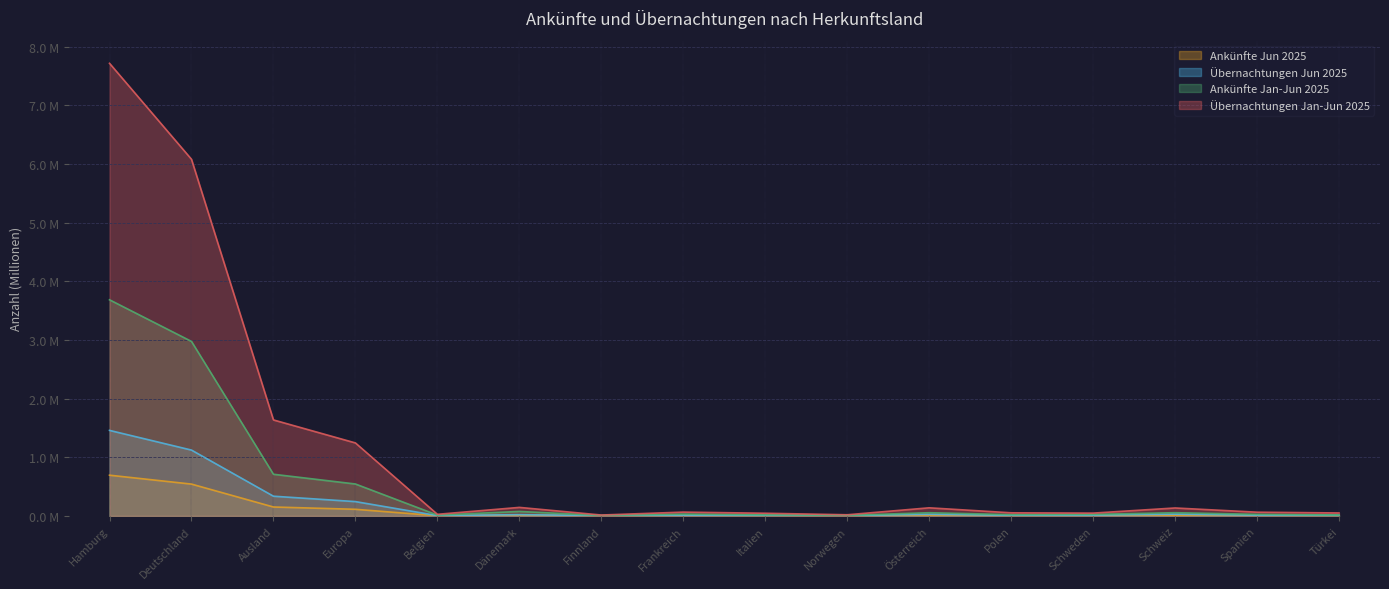

Is it true that Übernachtungen Jan-Jun 2025 equals 0.0 at Italien?

True